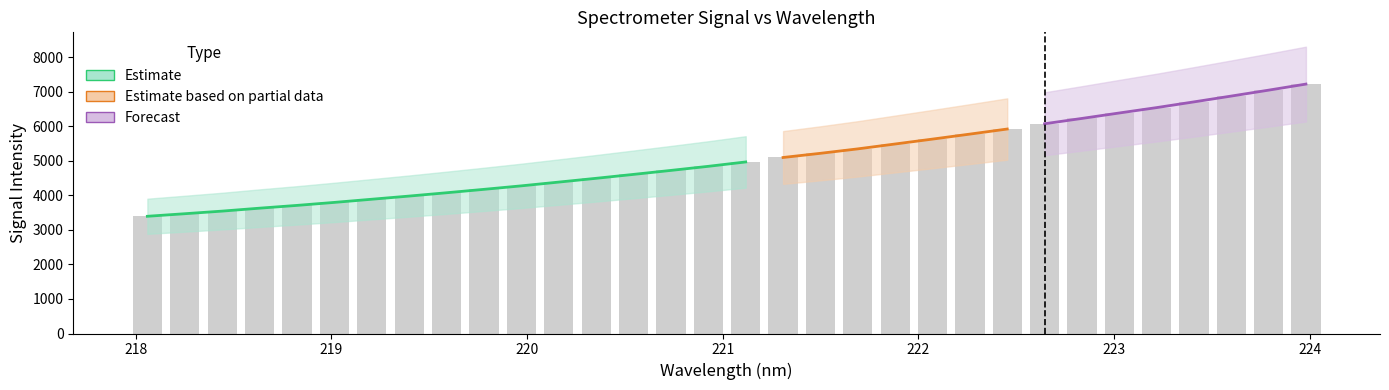

Rank the categories by value from lowest to highest.

218.0596, 218.2508, 218.442, 218.6332, 218.8244, 219.0156, 219.2067, 219.3979, 219.589, 219.7801, 219.9712, 220.1623, 220.3533, 220.5444, 220.7354, 220.9264, 221.1174, 221.3083, 221.4993, 221.6902, 221.8812, 222.0721, 222.263, 222.4538, 222.6447, 222.8355, 223.0264, 223.2172, 223.408, 223.5987, 223.7895, 223.9802